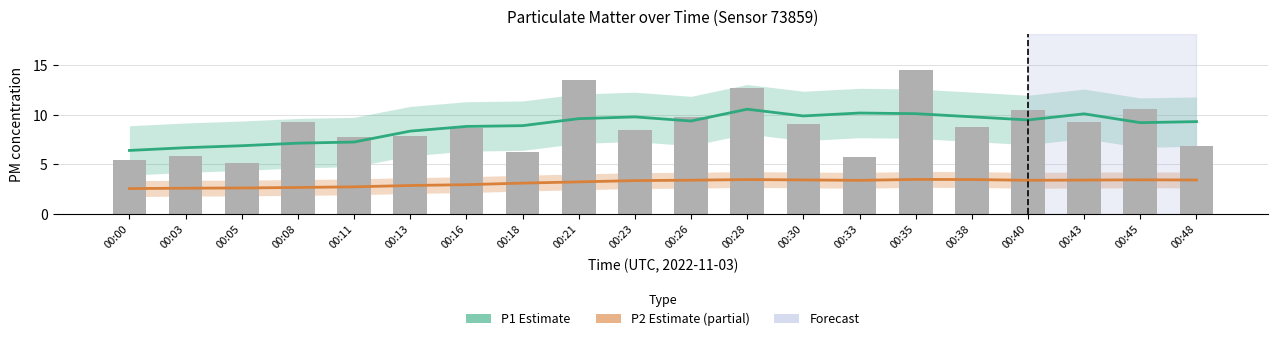

Are the bars grouped side by side (vs. stacked)?

Yes